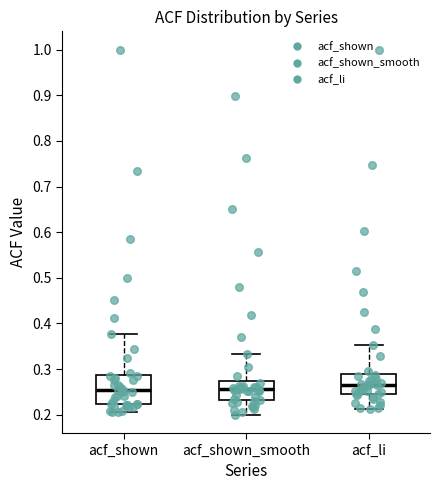

Where is the lower edge of the box for acf_shown_smooth on the y-axis? The values are not printed on the chart, so give them approximately, as read against the axis.

0.23